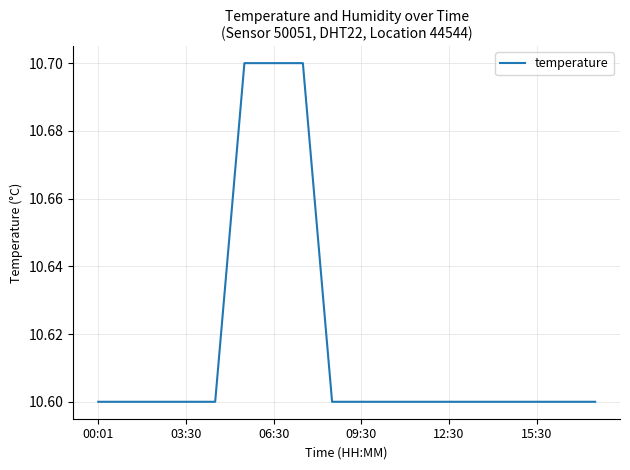

What is the maximum value shown in the chart?

10.7